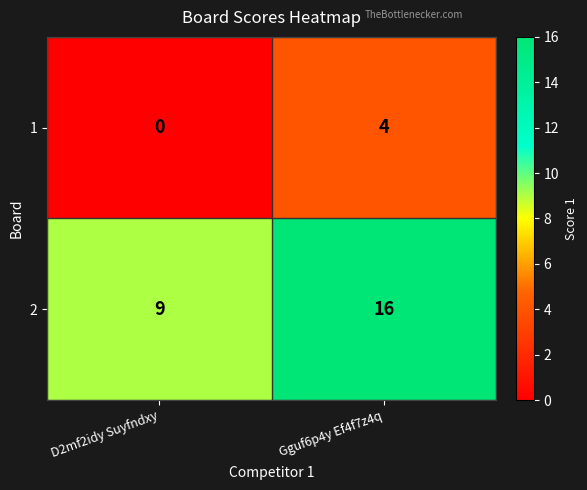

What is the greatest value displayed?

16